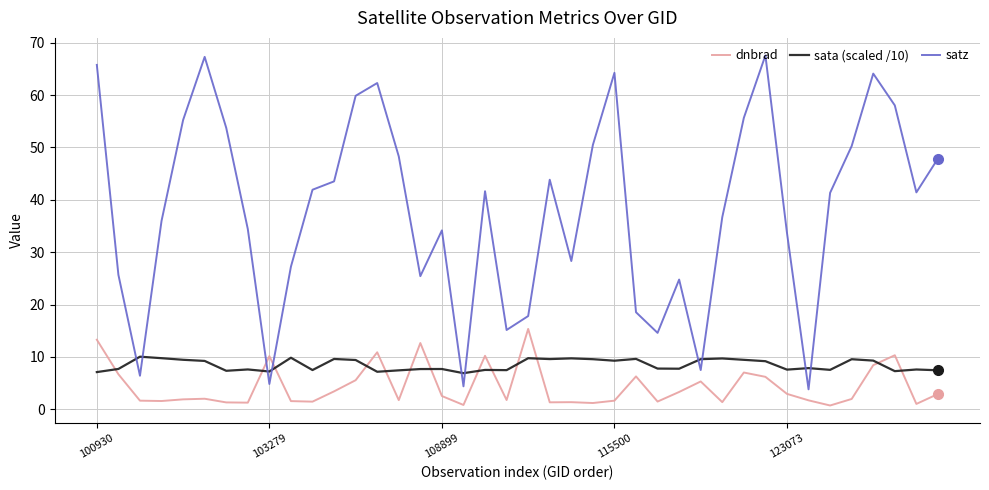

After their last crossing, which series has the higher values: satz or dnbrad?

satz